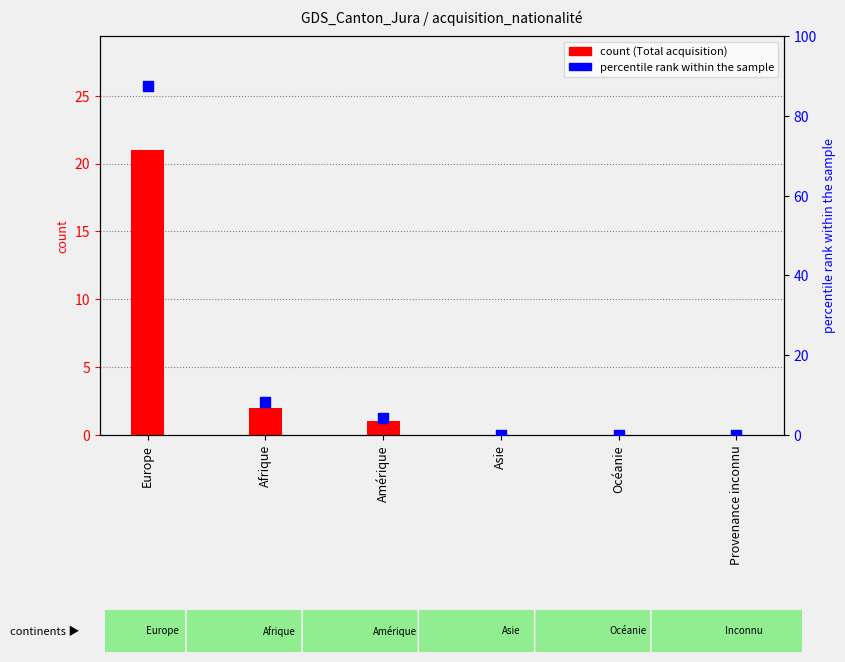

What are all the series names shown in the legend?

Total acquisition, percentile rank within the sample